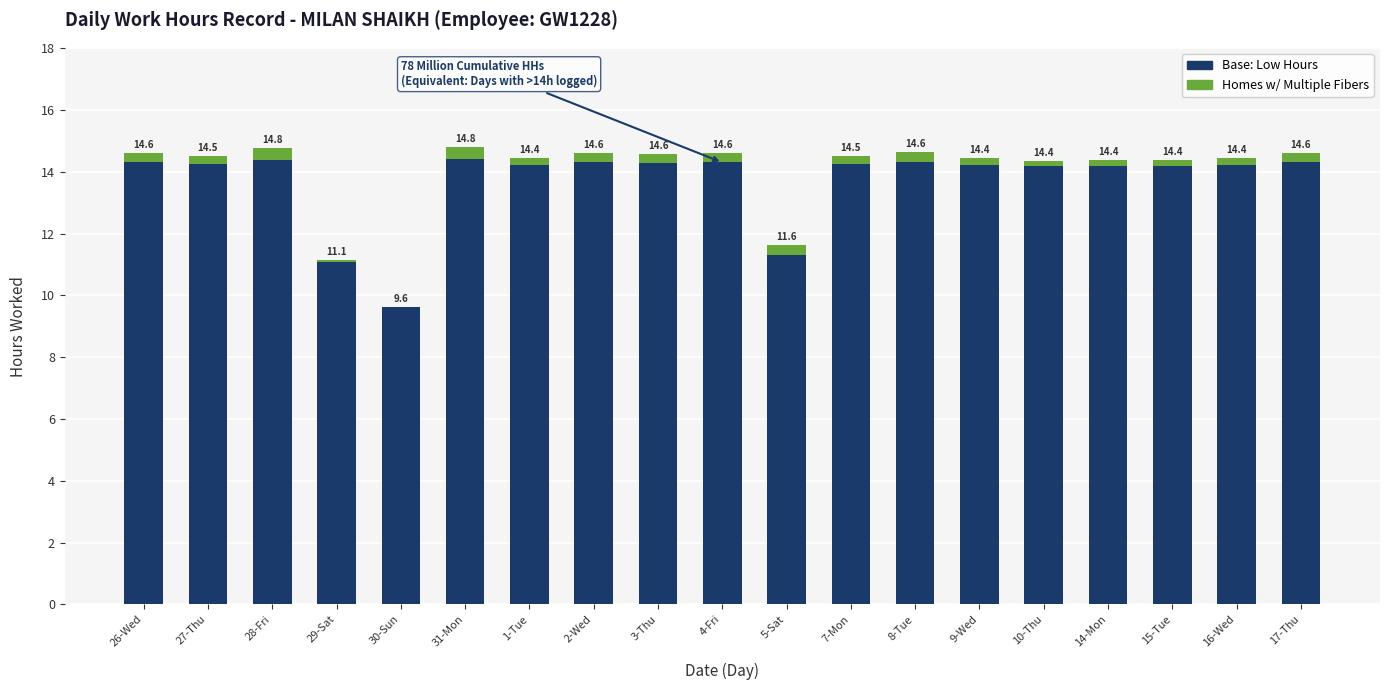

The Homes w/ Multiple Fibers series shows 0.5 at 2-Wed. True or false?

False